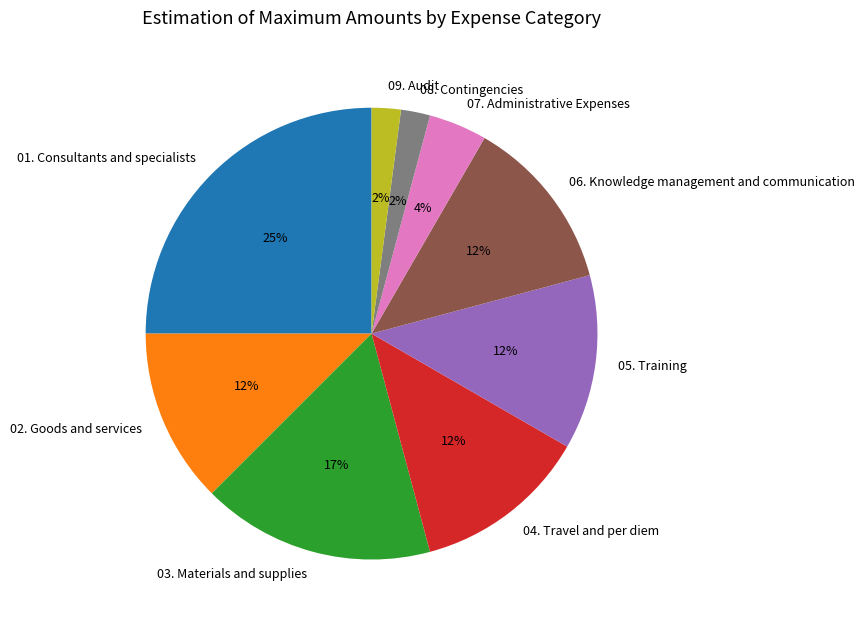

The 01. Consultants and specialists slice represents 25% of the pie. True or false?

True